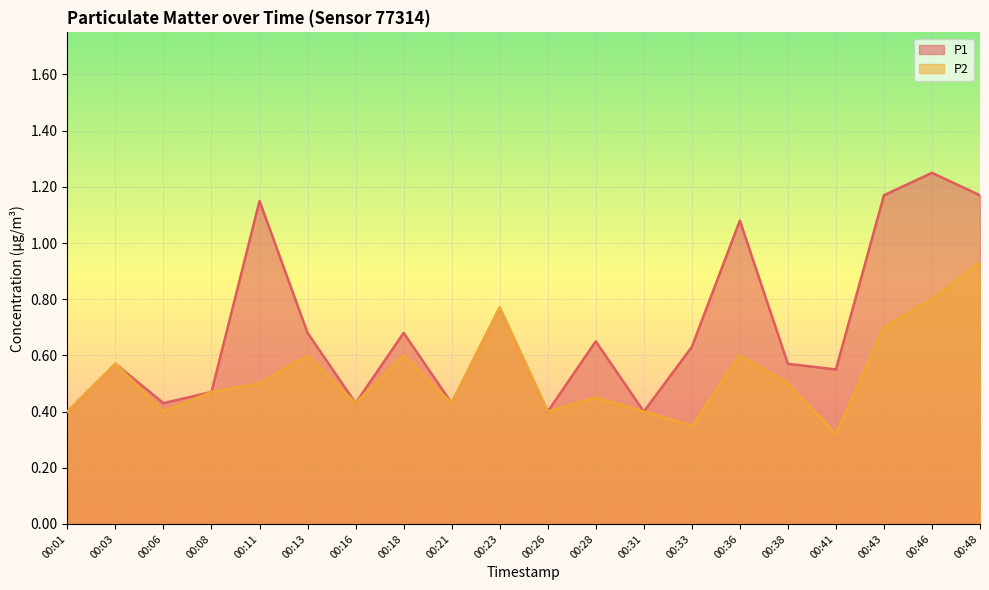

What is the difference between the P1 values at 00:48 and 00:08?

0.7